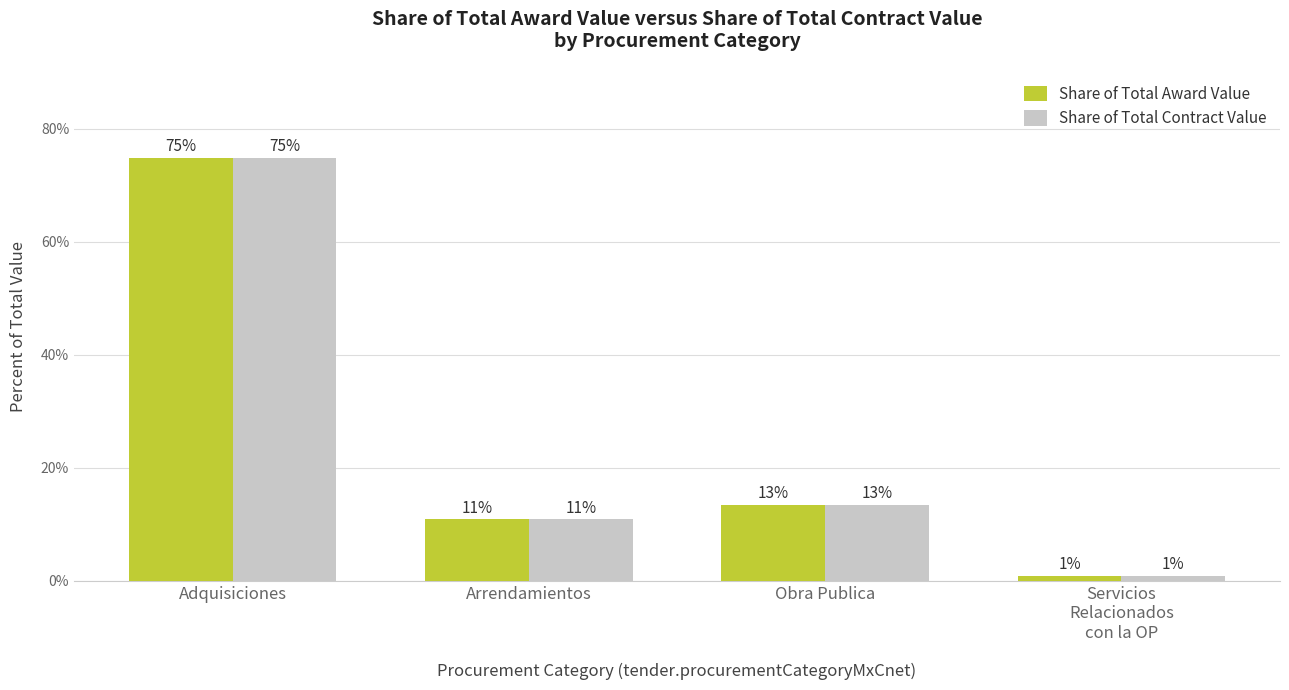

How many groups of bars are there?

4